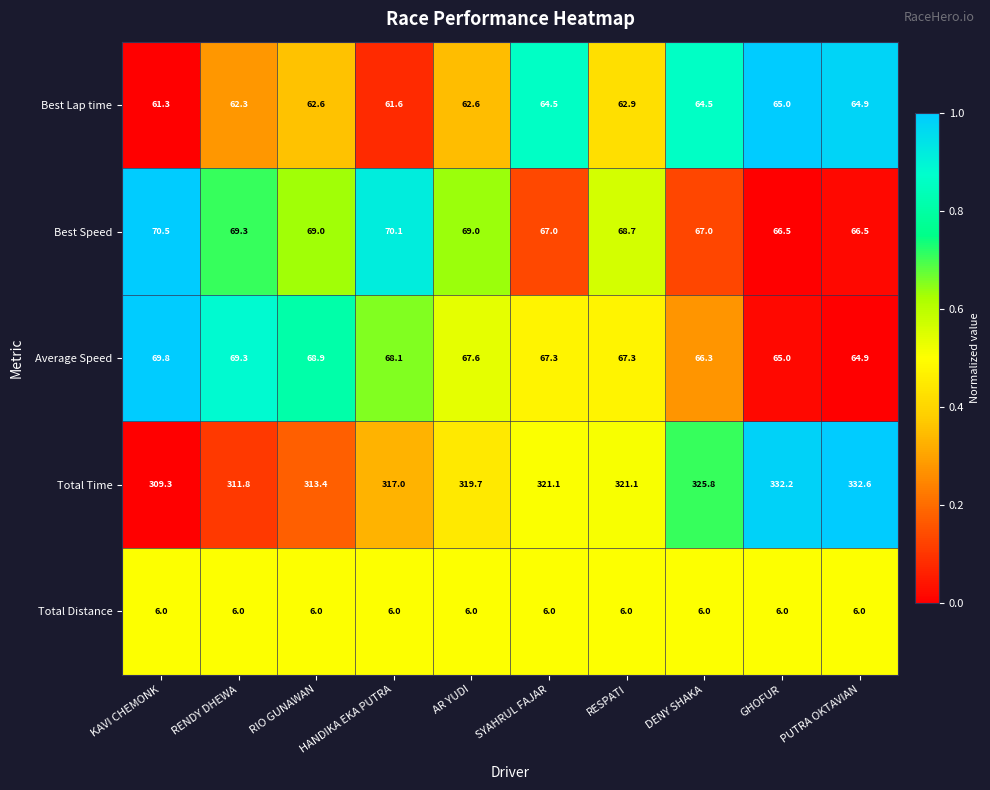

Is it true that Best Lap time equals 39.1 at KAVI CHEMONK?

False